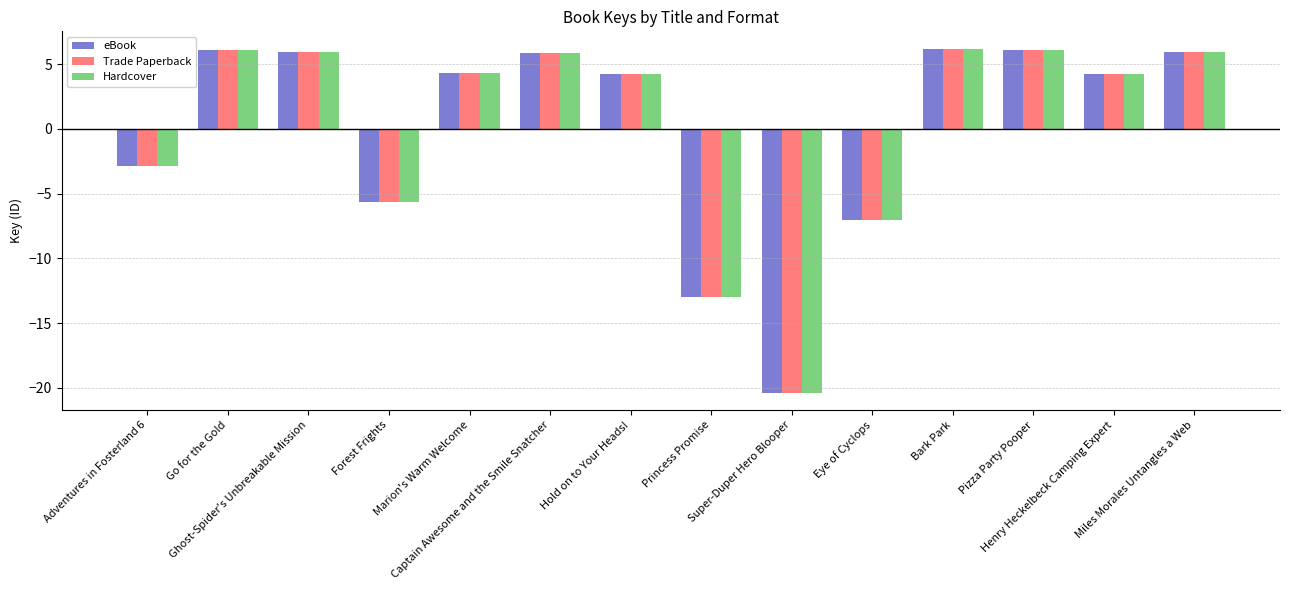

How many data points in eBook are less than 4?

5